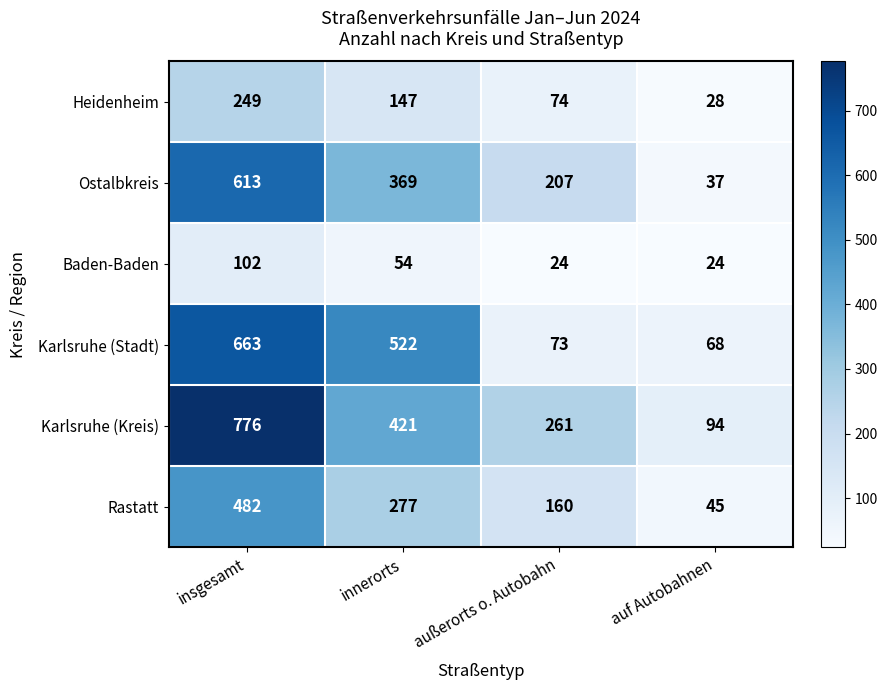

Which series has the widest spread of values?

Karlsruhe (Kreis)